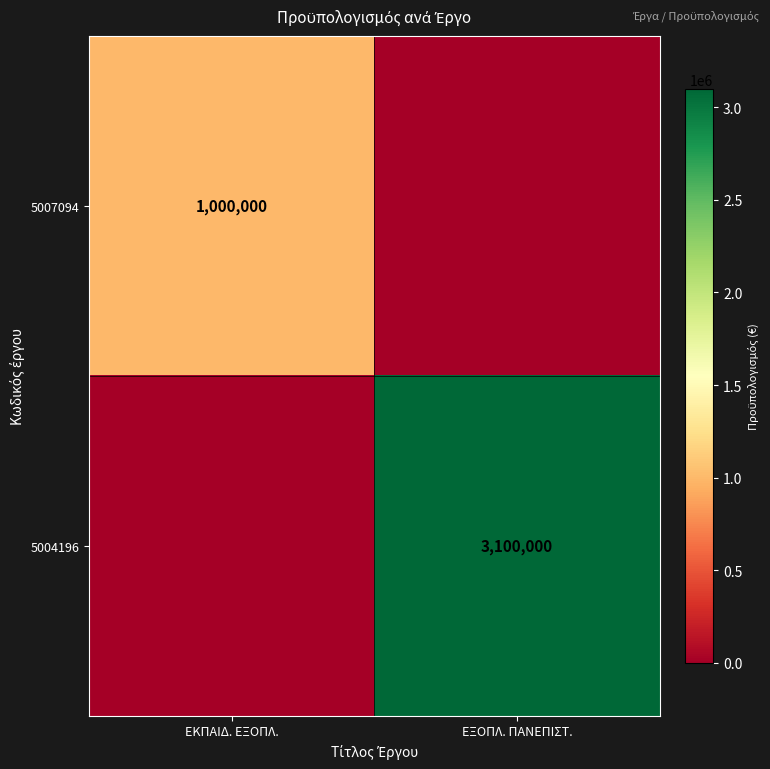

The 5004196 series shows 1610334 at ΕΞΟΠΛ. ΠΑΝΕΠΙΣΤ.. True or false?

False